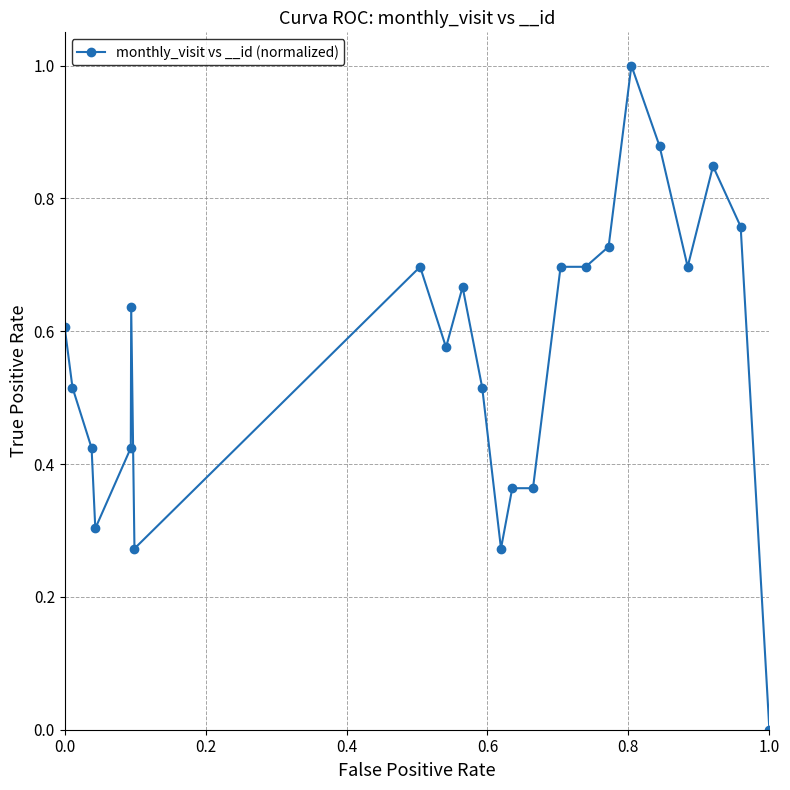

True or false: there are more than 0 points higher than both neighbors.

True